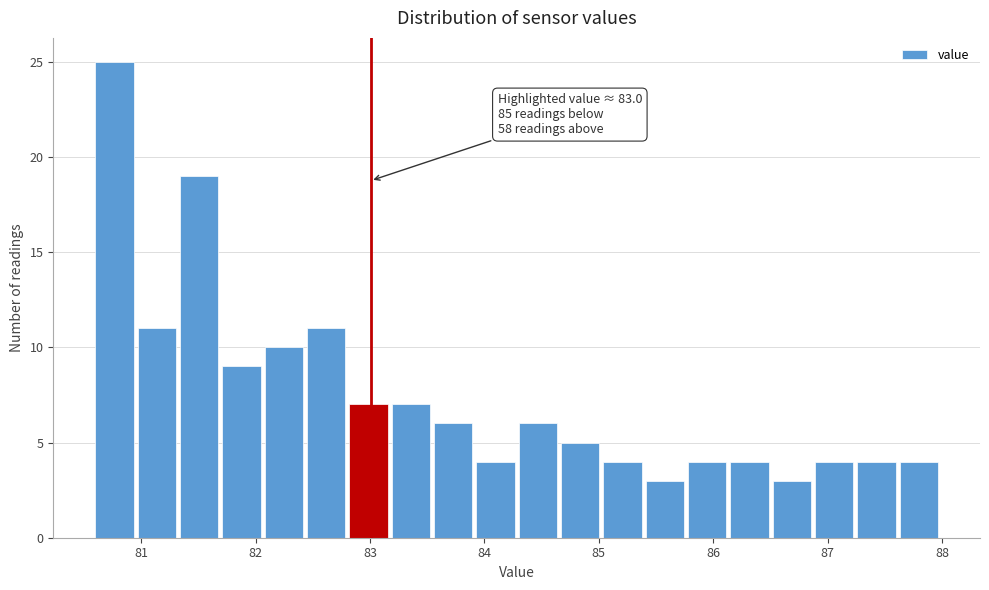

Read against the x-axis, roughly where is the centre of the tallest bar?

80.8